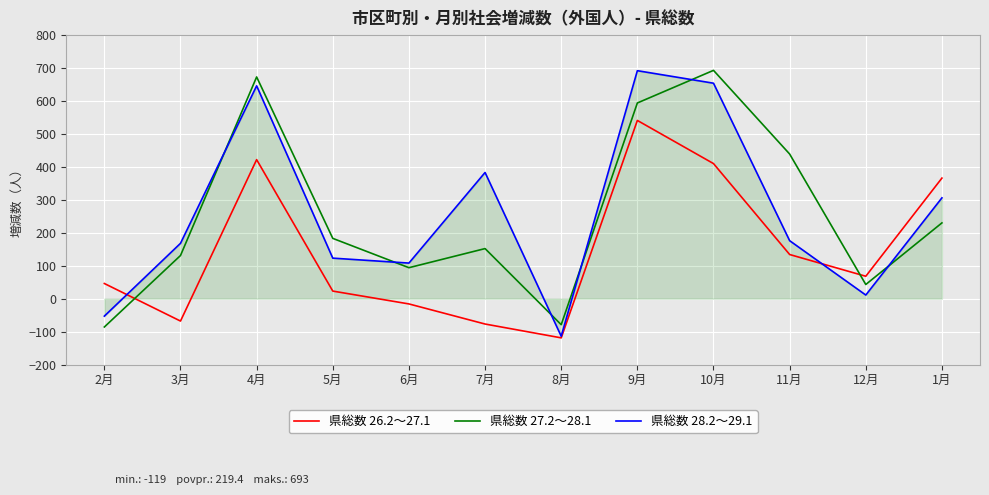

Which category has the lowest value in the 県総数 26.2～27.1 series?

8月